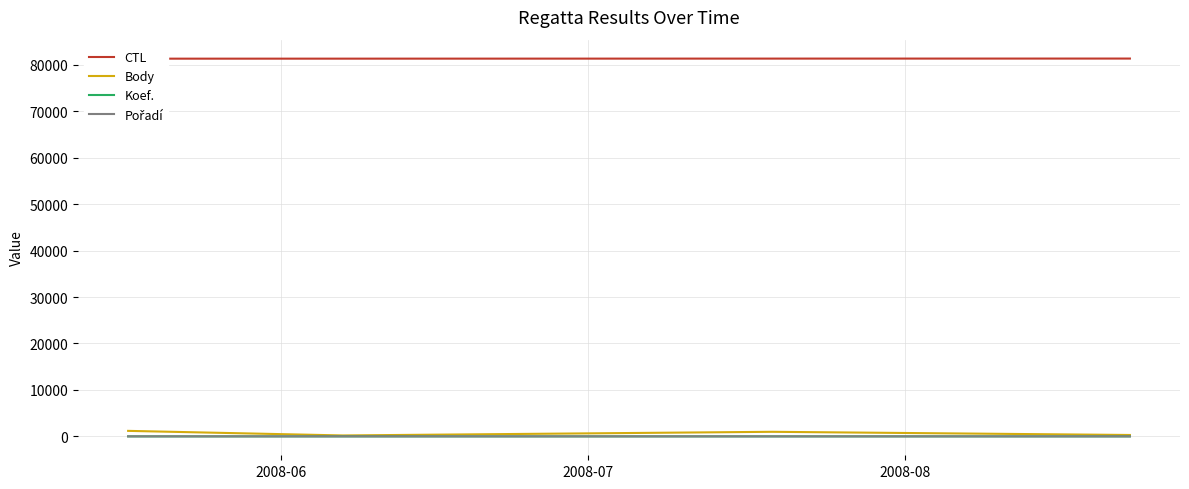

What is the difference between the maximum and minimum values in the Koef. series?

2